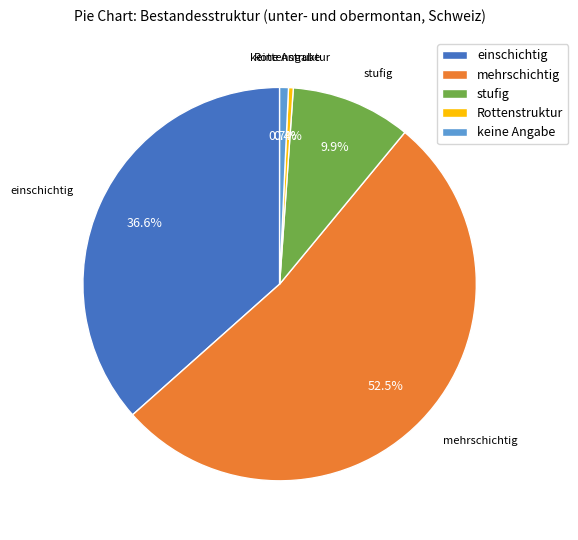

Which category has the biggest portion of the pie?

mehrschichtig